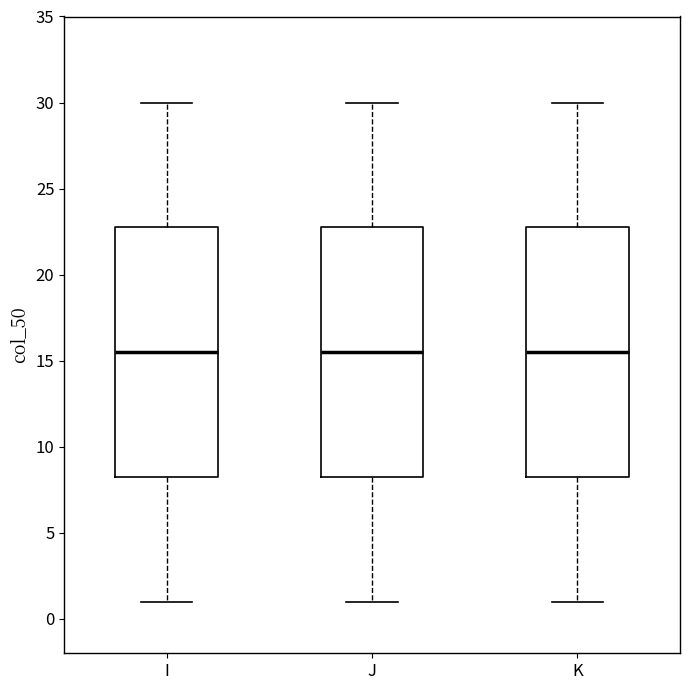

Reading left to right, read every box against the y-axis: the position of its median line, the range the box covers, and the ends of its whiskers. The values are not printed on the chart, so give them approximately, as read against the axis.

I: median 15.5, box 8.5 to 23.0, whiskers 1.0 to 30.0
J: median 15.5, box 8.5 to 23.0, whiskers 1.0 to 30.0
K: median 15.5, box 8.5 to 23.0, whiskers 1.0 to 30.0